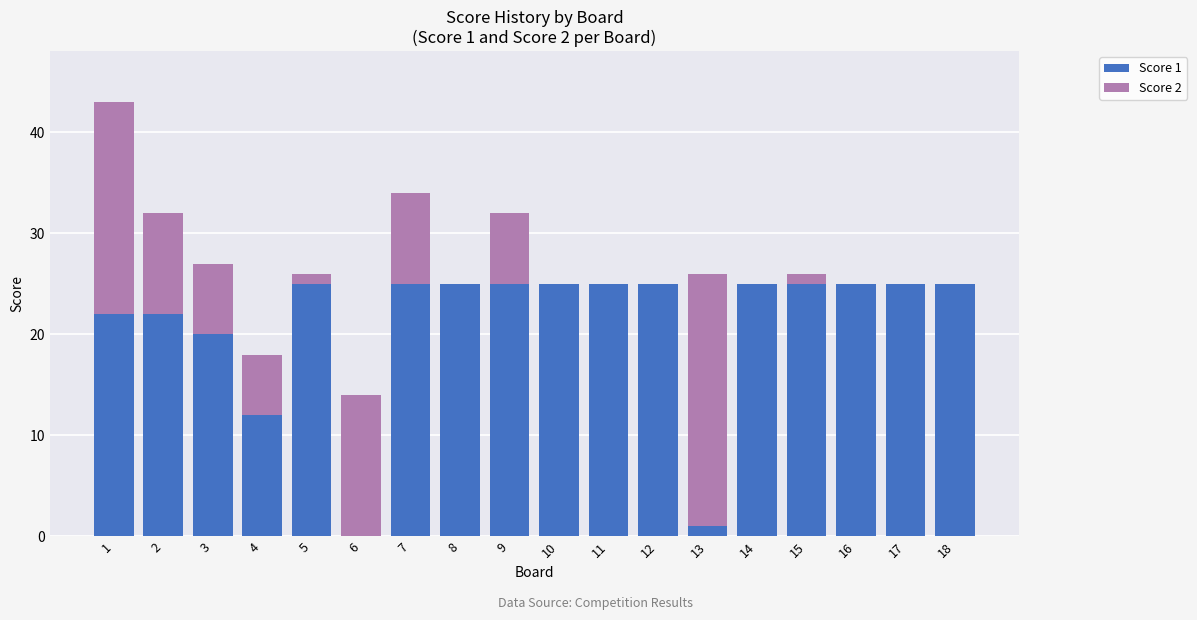

What is the total value across all series at 18?

25